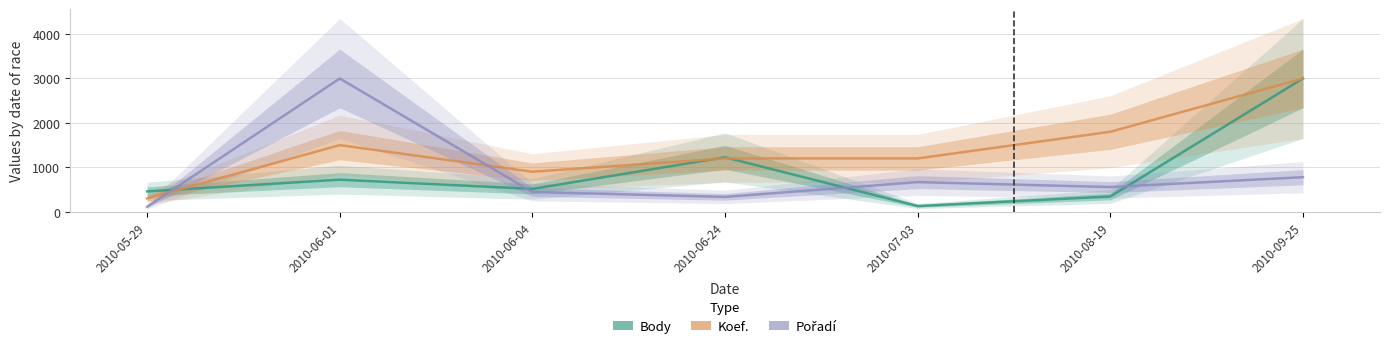

How many lines are shown in the chart?

3